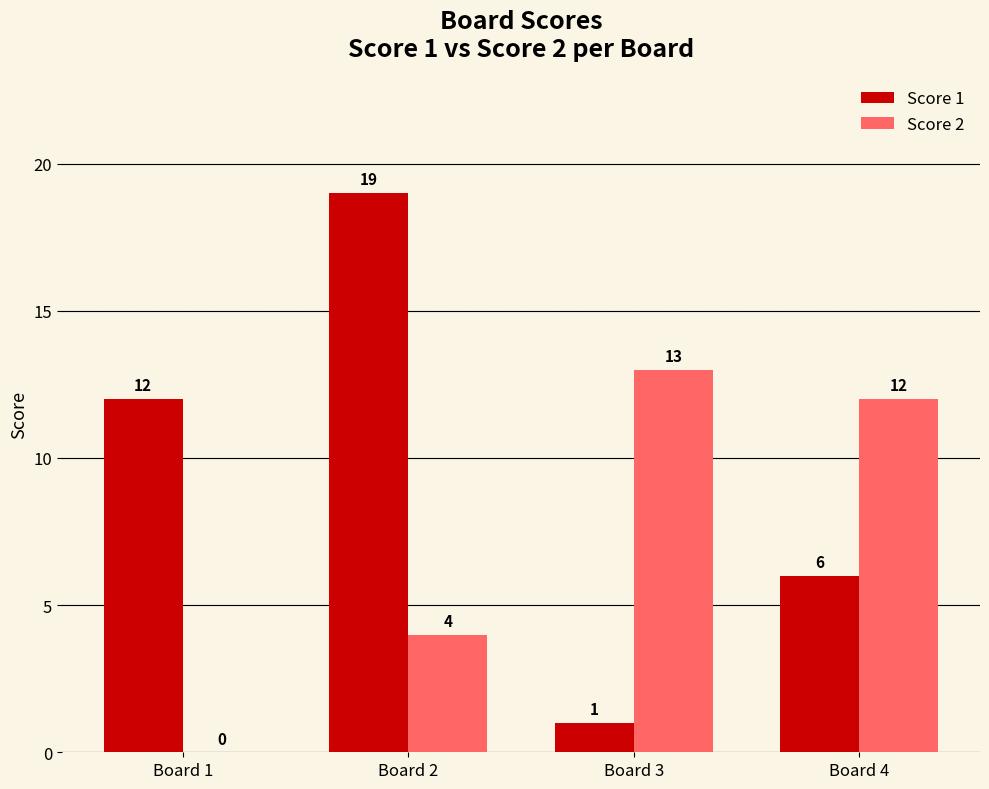

What is the difference between the Score 2 values at Board 1 and Board 4?

12